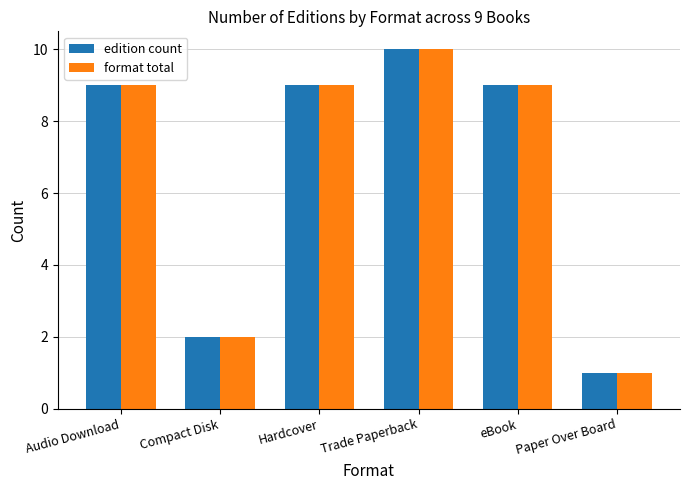

What is the greatest value displayed?

10